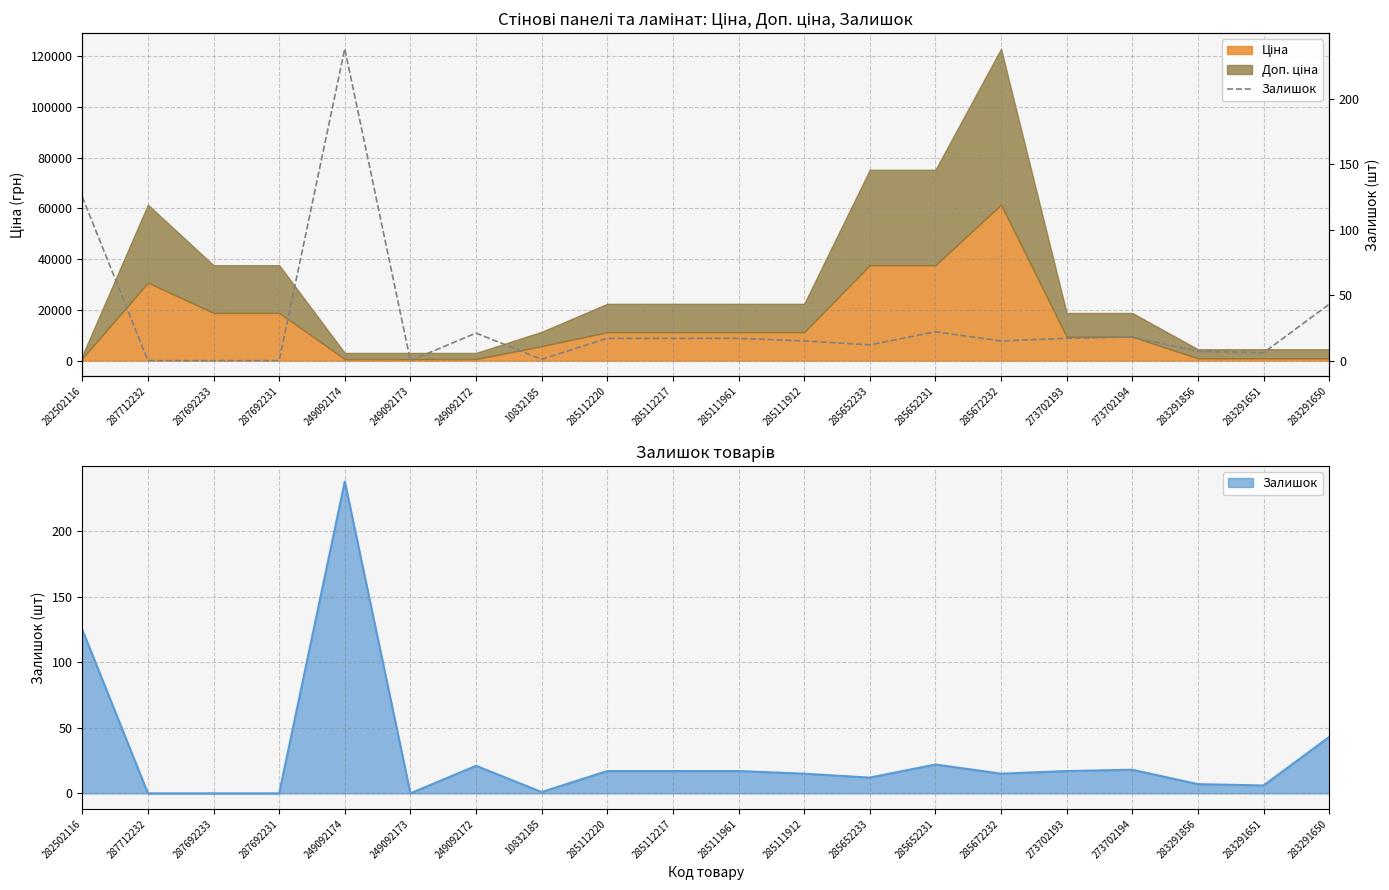

What value does the data have at 285652233, to the nearest 10?

10